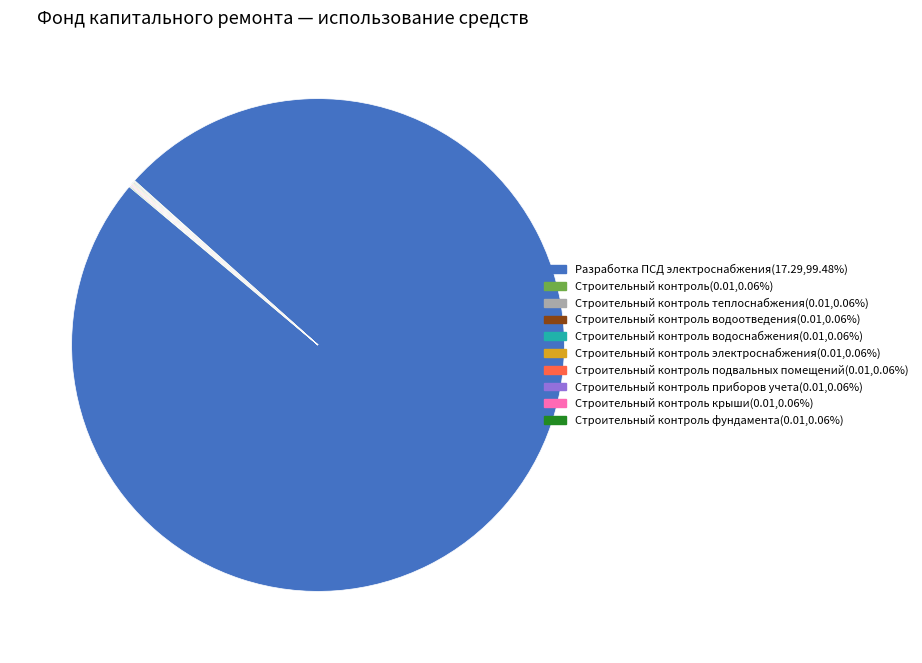

Does any single category account for the majority?

Yes